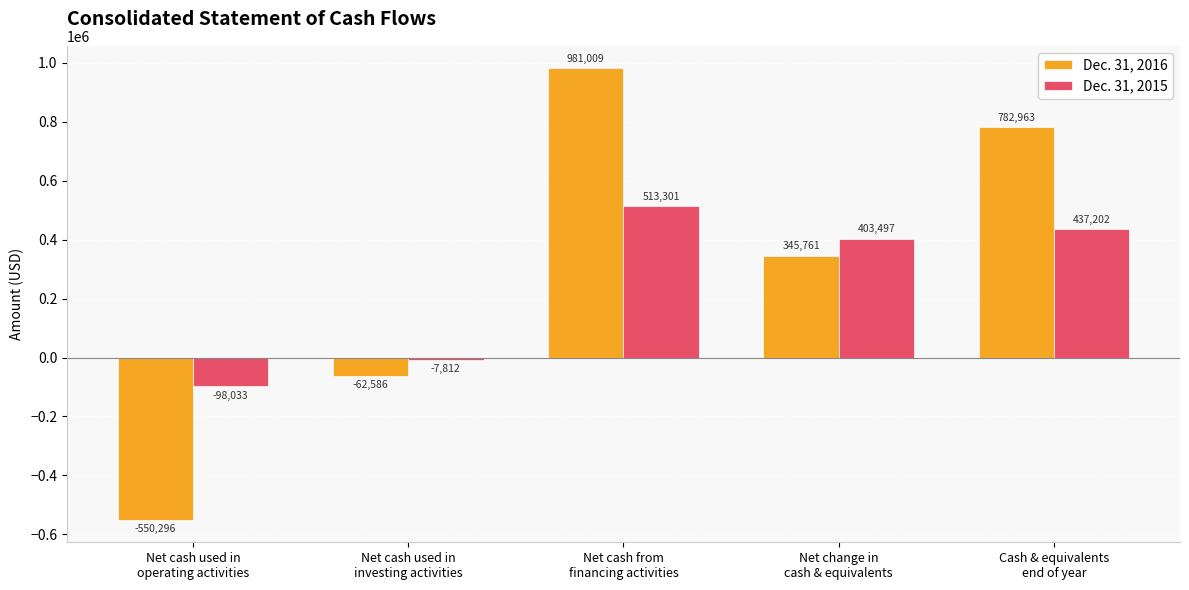

What is the value of the Dec. 31, 2016 bar at the 2nd from the left?

-62586